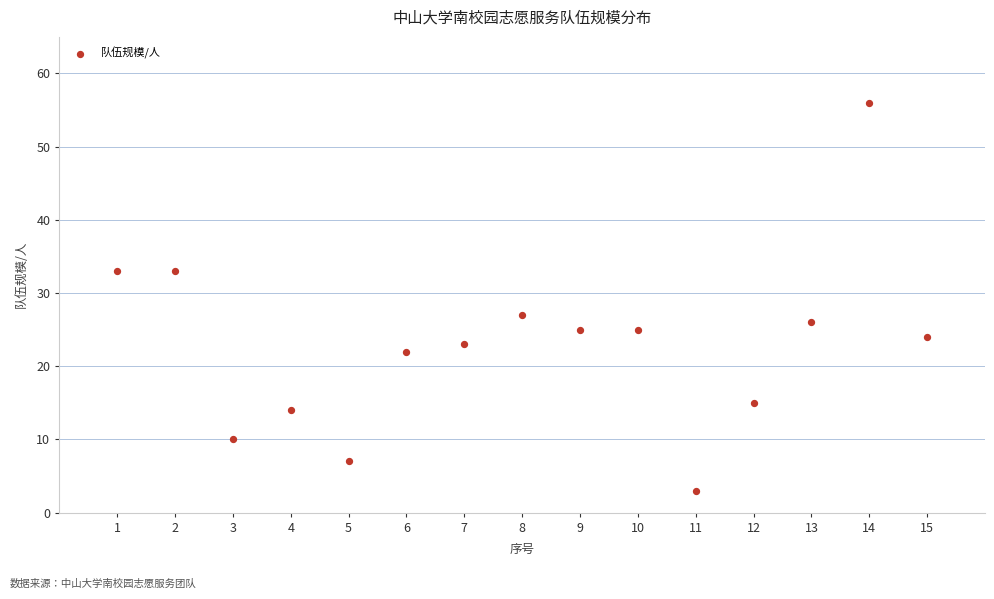

What is the range of Y values (max minus min)?

53